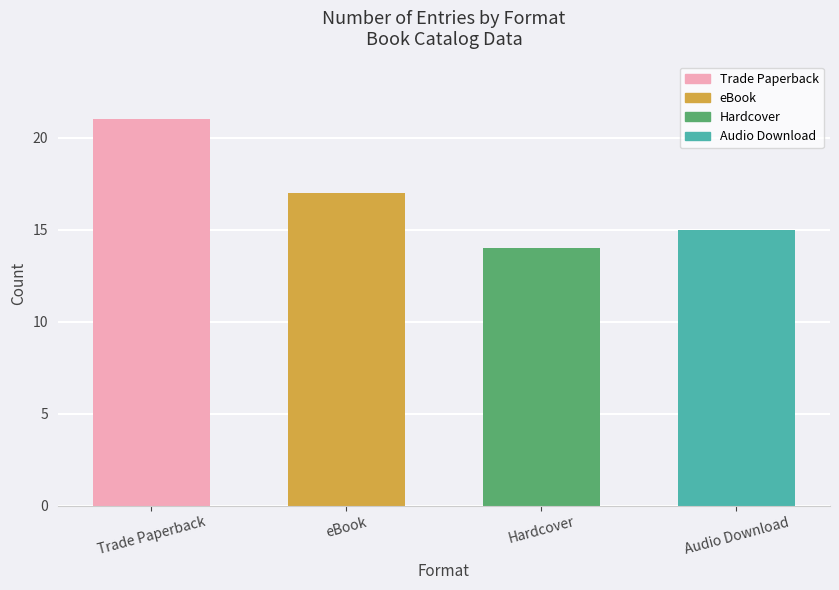

Reading left to right, transcribe all the data shown in this chart.

Trade Paperback=21	eBook=17	Hardcover=14	Audio Download=15